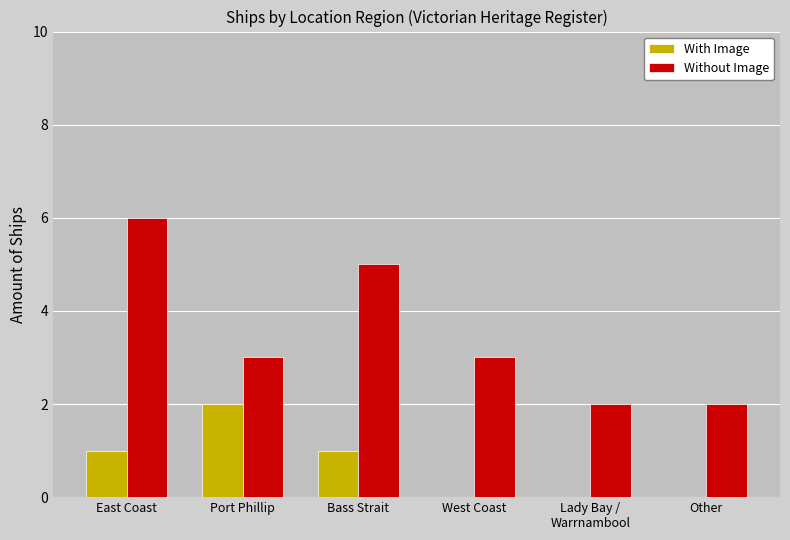

How many groups of bars are there?

6